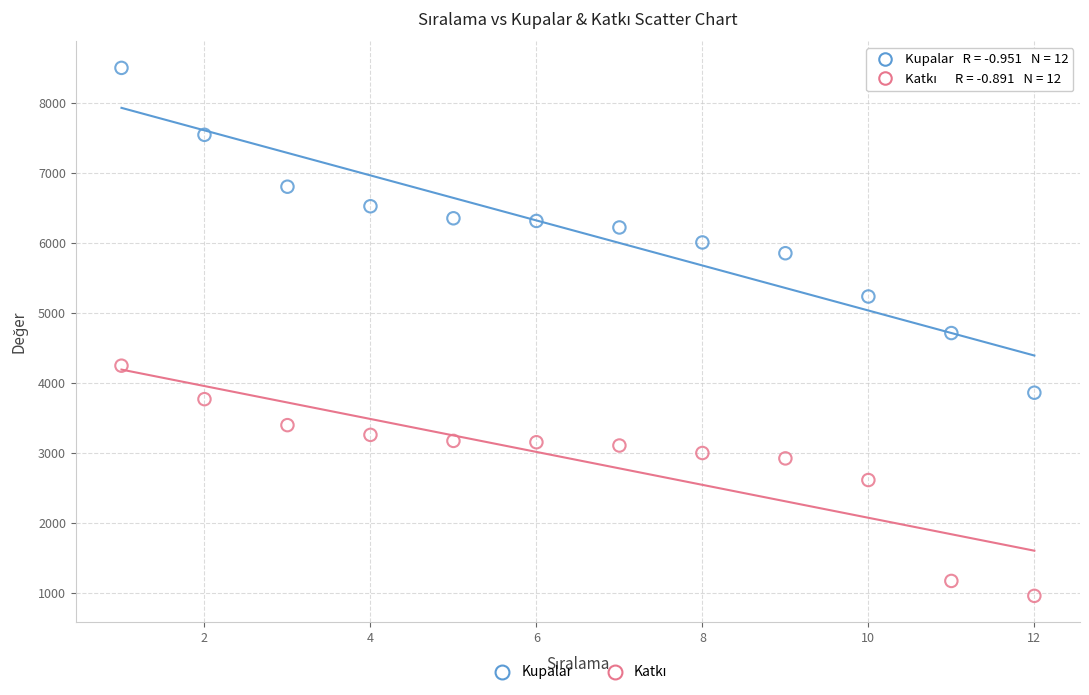

Which series has the largest Y range (max minus min)?

Kupalar